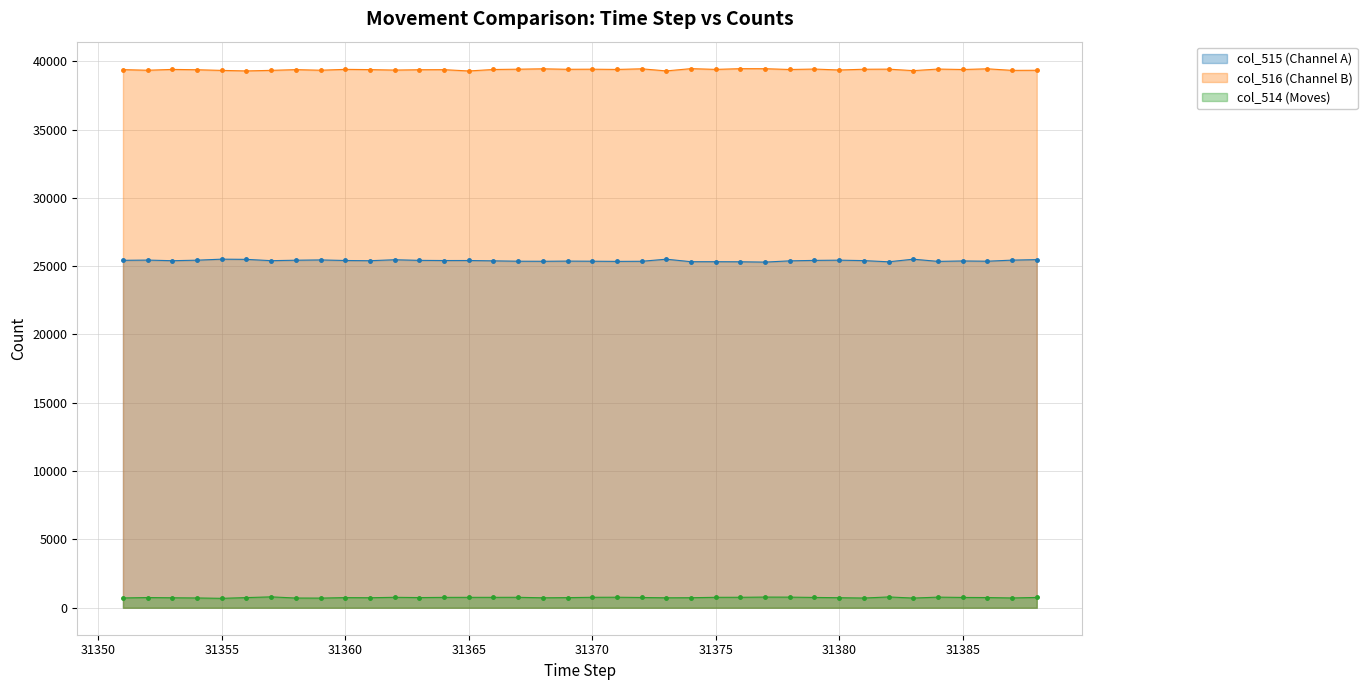

The value of col_514 at 31367 is 1009. True or false?

False